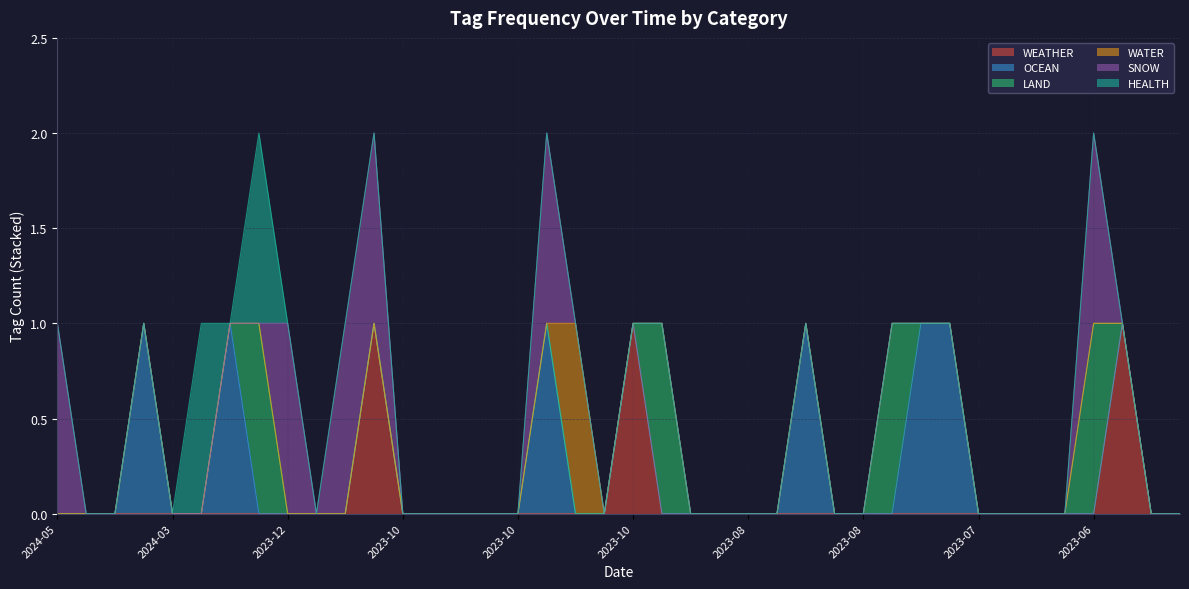

At 2024-02-13, list the series in order from smallest to largest.

WEATHER, LAND, WATER, SNOW, HEALTH, OCEAN